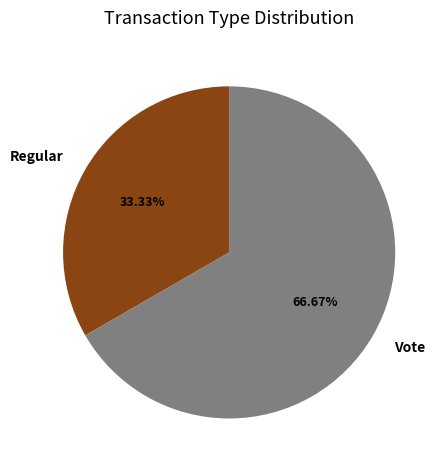

Rank the categories by value from highest to lowest.

Vote, Regular